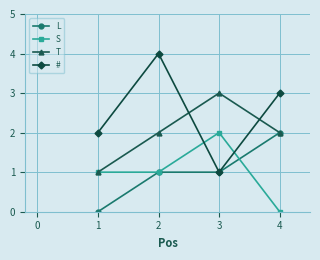

Reading right to left, extract all data points from this chart.

L: 2	1	1	0
S: 0	2	1	1
T: 2	3	2	1
#: 3	1	4	2